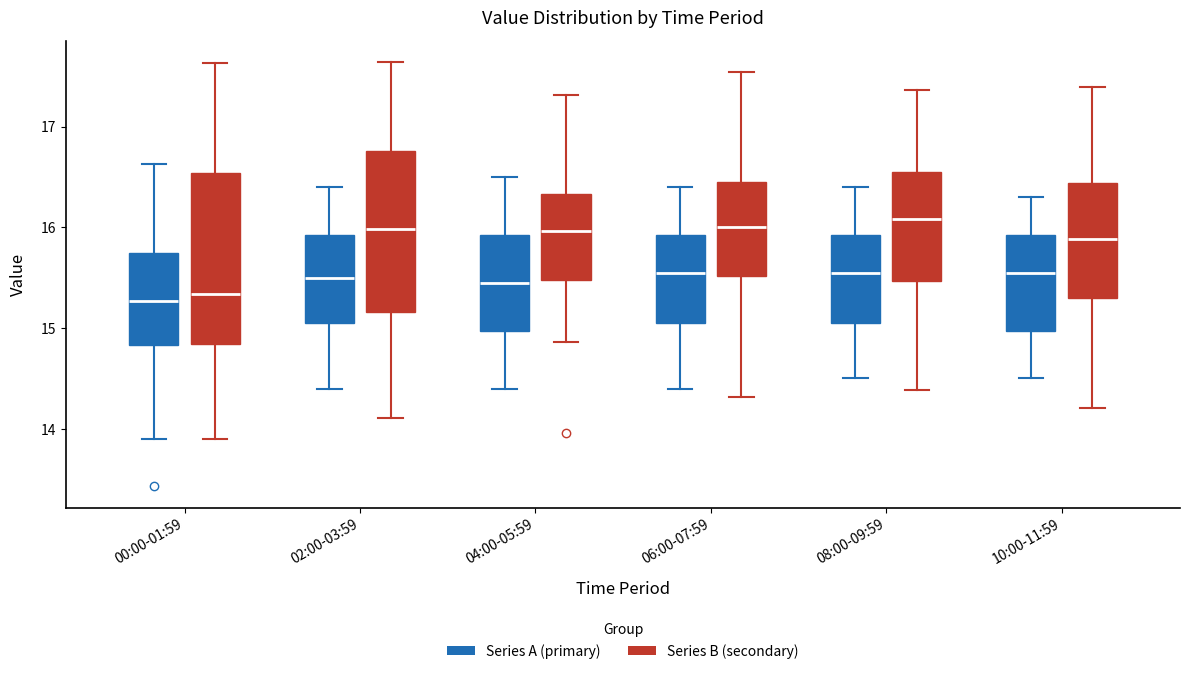

Comparing the boxes themselves (not the whiskers), which one is the tallest?

00:00-01:59 (Series B (secondary))